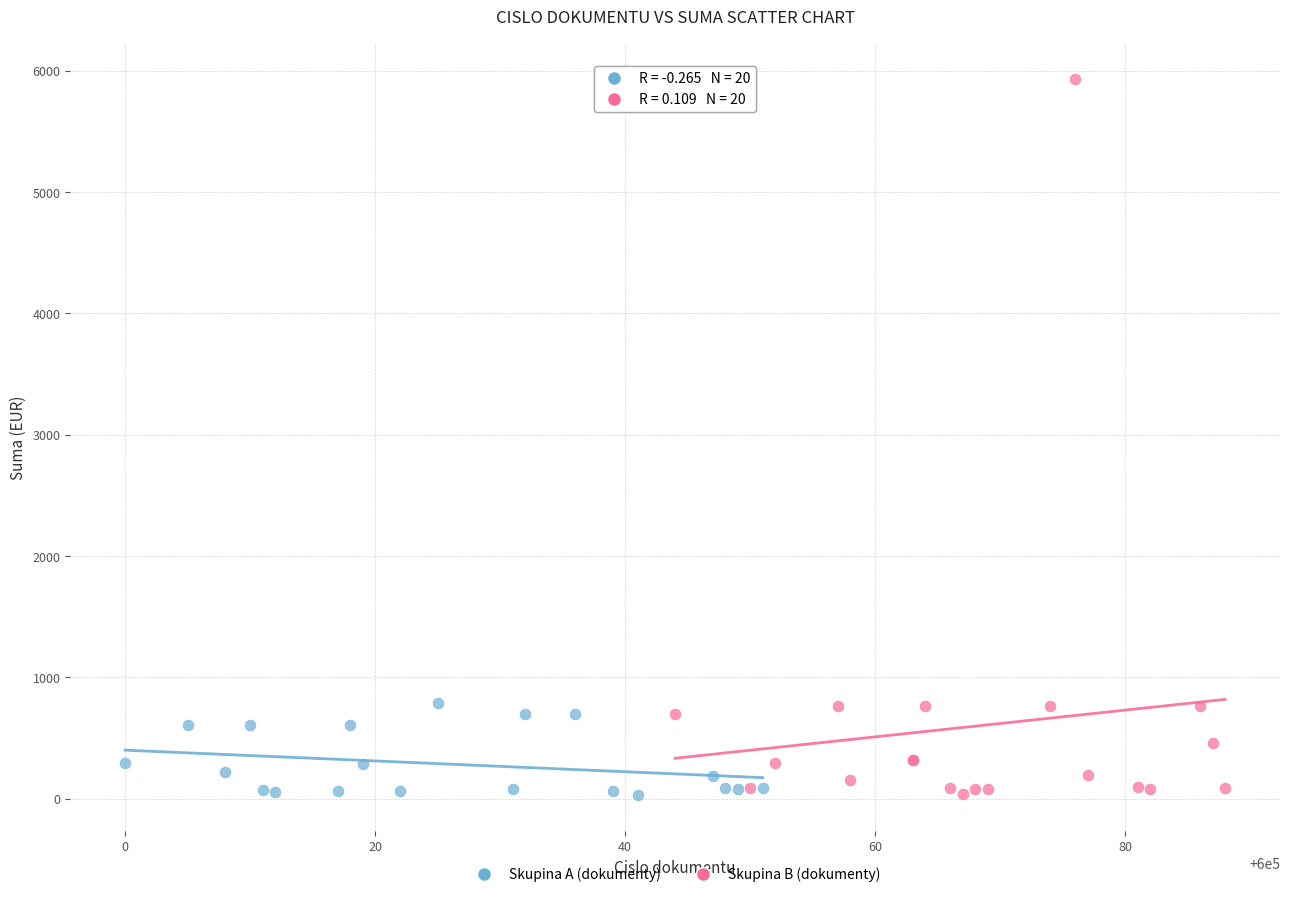

Which series has the widest spread of Y values?

Skupina B (dokumenty)